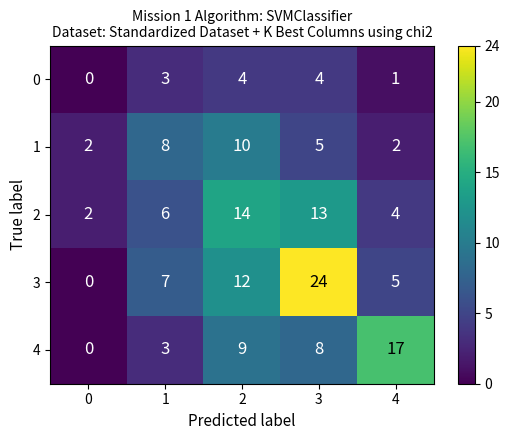

Which category has the highest value across all series?

3